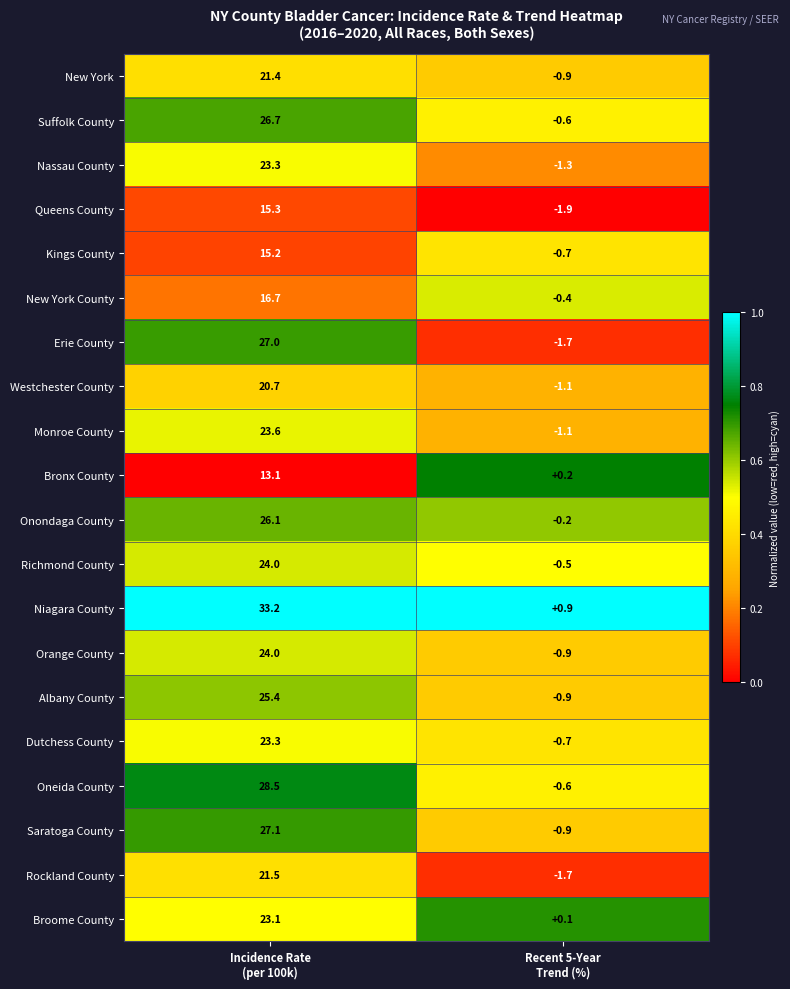

What is the minimum value shown in the chart?

-1.9